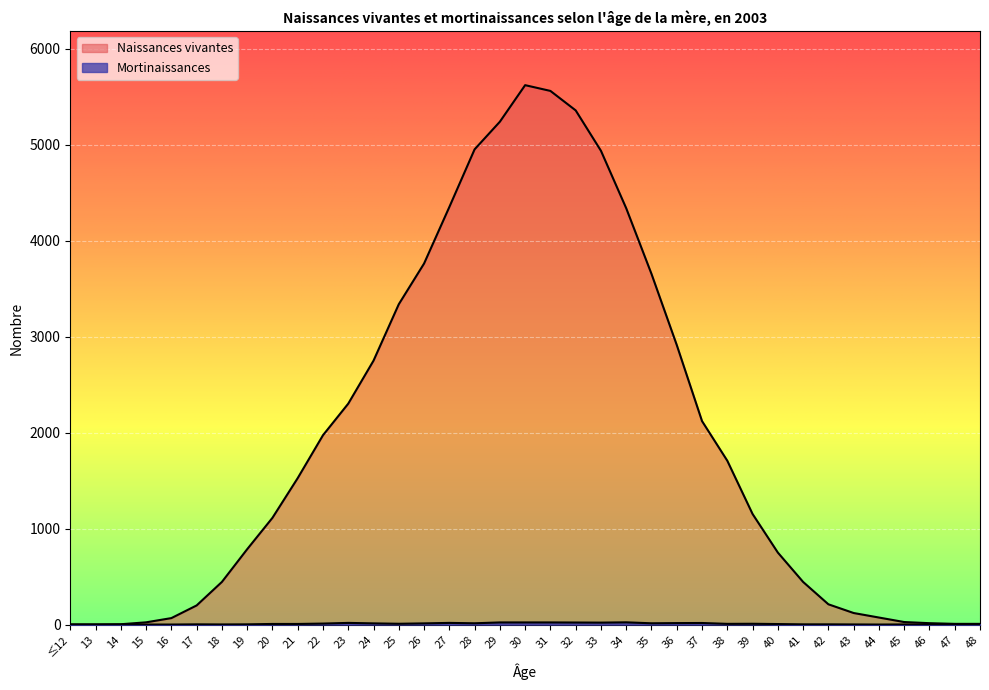

Reading right to left, list all the values displayed in this chart.

Naissances vivantes: 48=7	47=7	46=14	45=26	44=73	43=120	42=211	41=444	40=750	39=1152	38=1707	37=2120	36=2913	35=3654	34=4338	33=4937	32=5358	31=5561	30=5621	29=5240	28=4952	27=4351	26=3762	25=3338	24=2750	23=2302	22=1973	21=1526	20=1112	19=785	18=444	17=199	16=67	15=23	14=3	13=1	≤12=1
Mortinaissances: 48=0	47=0	46=0	45=1	44=0	43=1	42=2	41=2	40=5	39=8	38=7	37=16	36=15	35=13	34=23	33=20	32=21	31=22	30=22	29=22	28=13	27=17	26=12	25=8	24=12	23=17	22=10	21=6	20=6	19=2	18=1	17=2	16=0	15=0	14=0	13=0	≤12=0